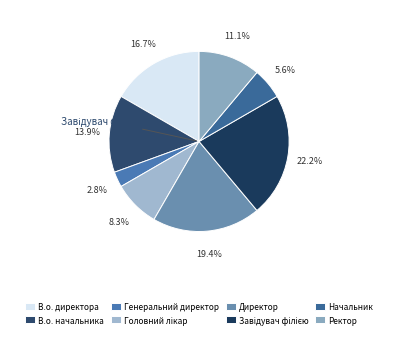

Which slice is the largest?

Завідувач філією